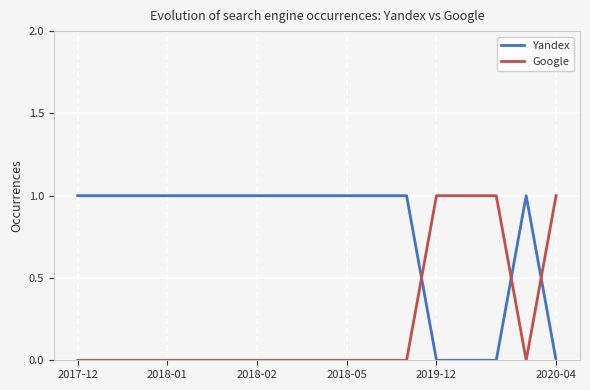

How many series are shown in this chart?

2